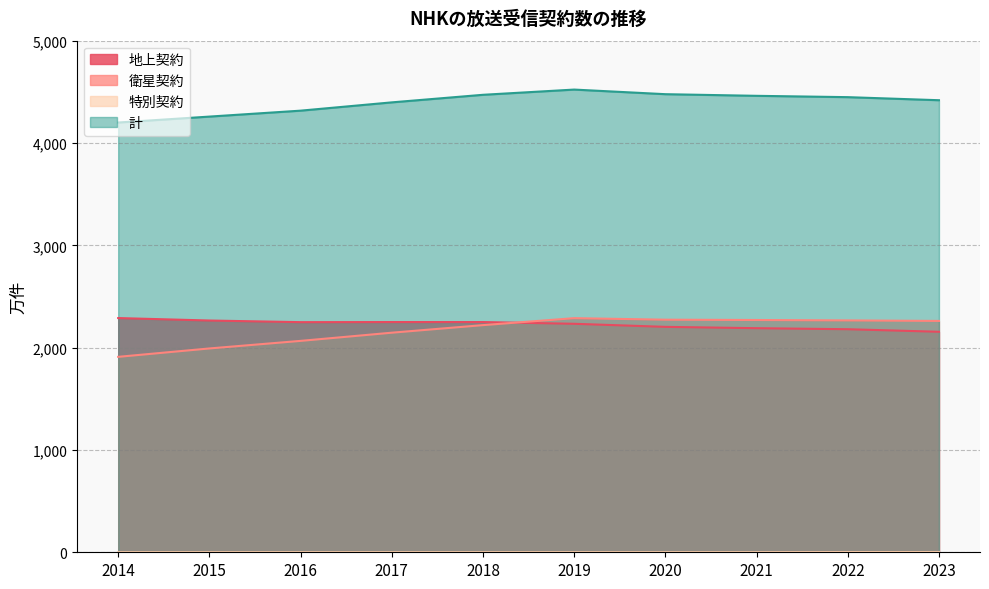

What is the value of the 地上契約 point at the 6th from the left?

2233